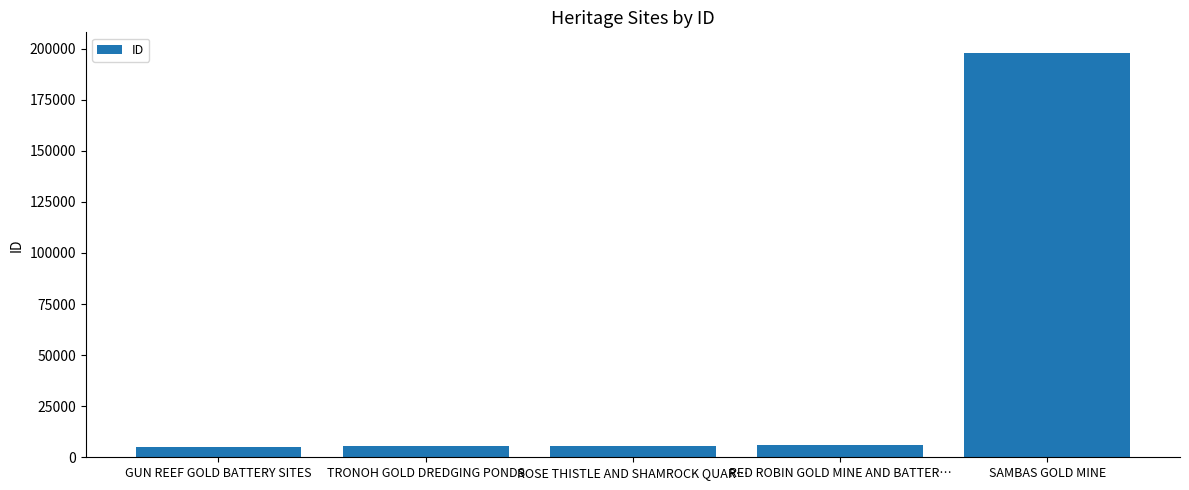

What is the sum of the values at SAMBAS GOLD MINE and ROSE THISTLE AND SHAMROCK QUAR…?

203557